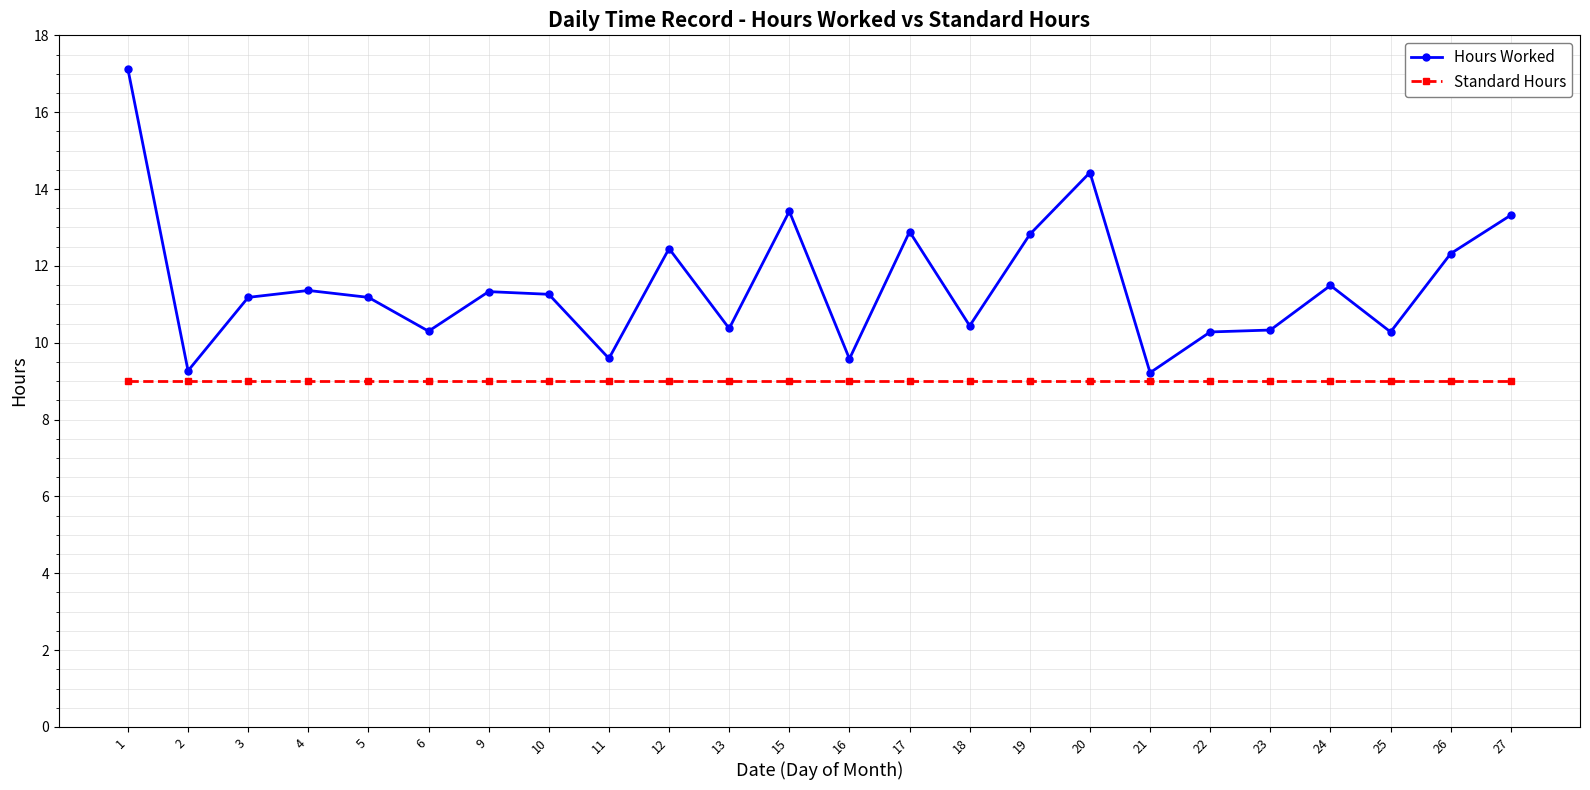

True or false: Standard Hours and Hours Worked intersect in this chart.

False